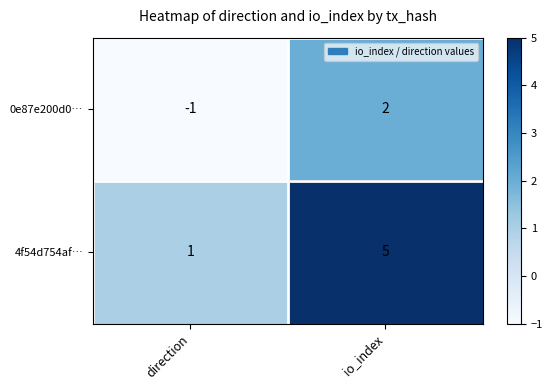

Is it true that 4f54d754af… equals 5 at io_index?

True